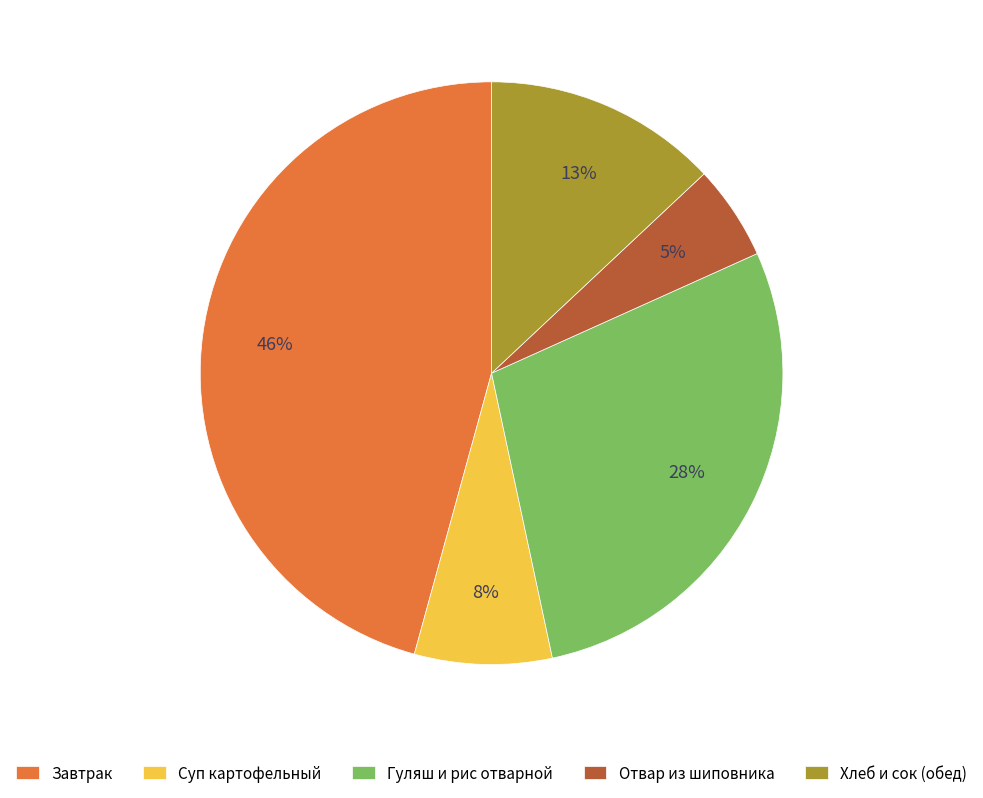

Which has a higher value, Гуляш и рис отварной or Завтрак?

Завтрак